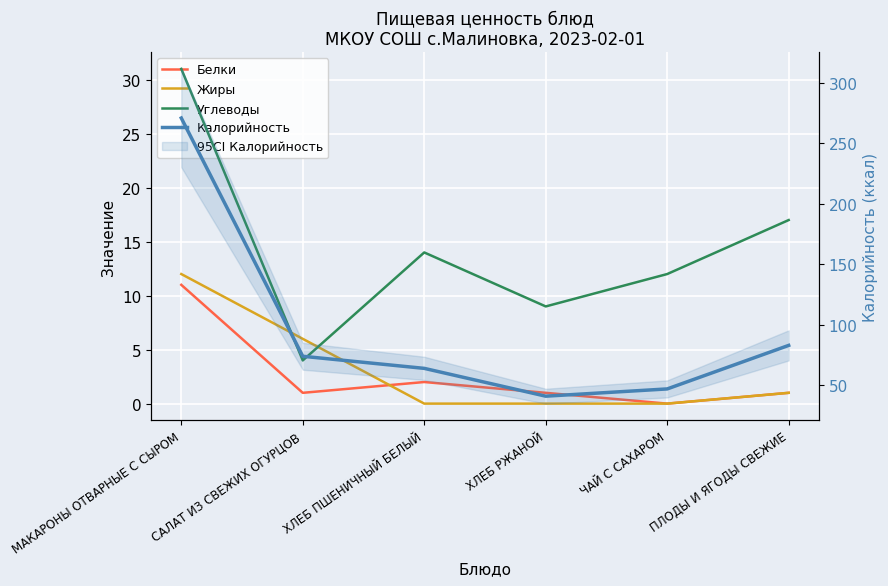

In Белки, how many points are lower than both neighbors (excluding endpoints)?

2